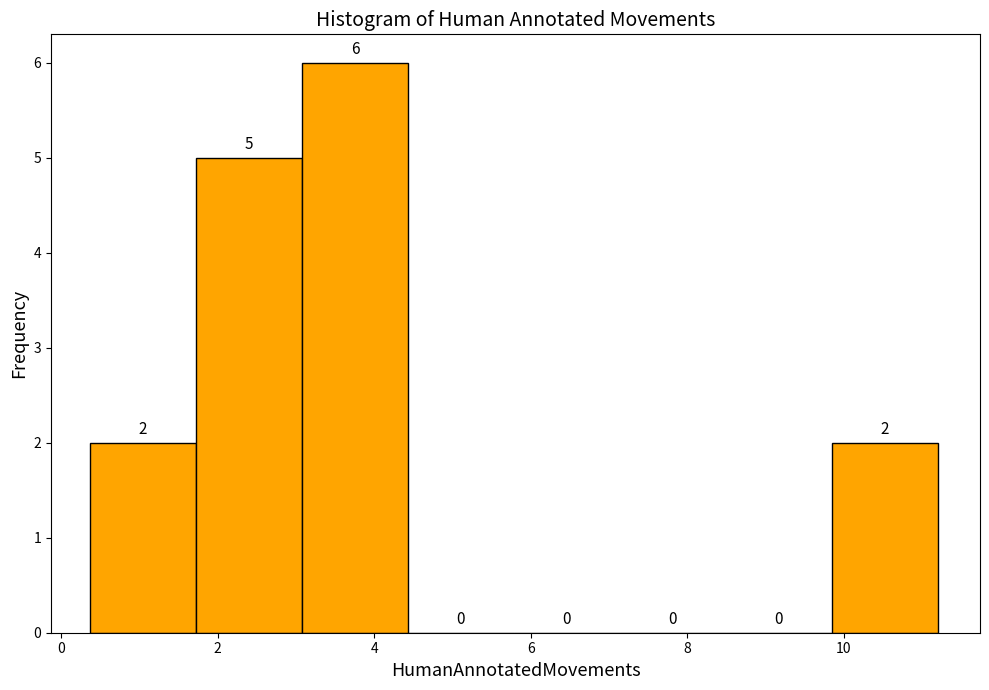

Which range on the x-axis has the tallest bar?

3.0 to 4.4